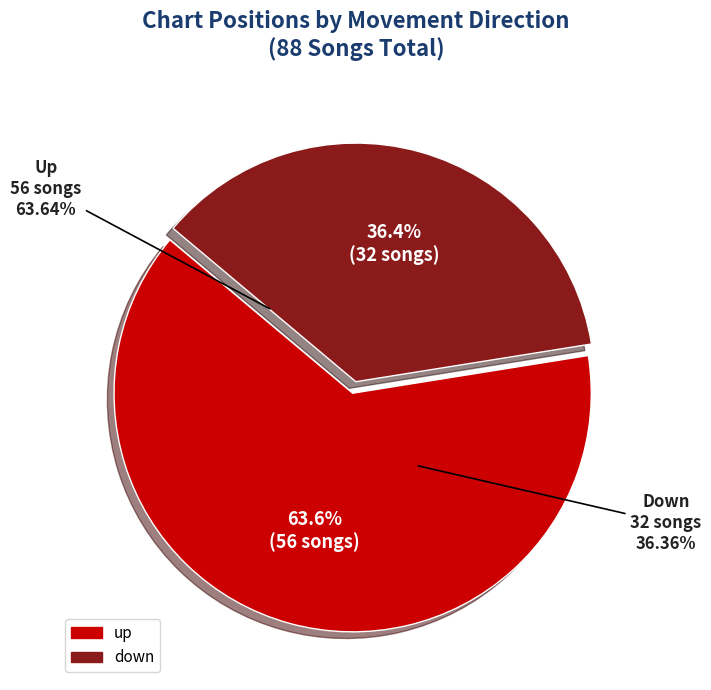

What is the change in value from up to down?

-24